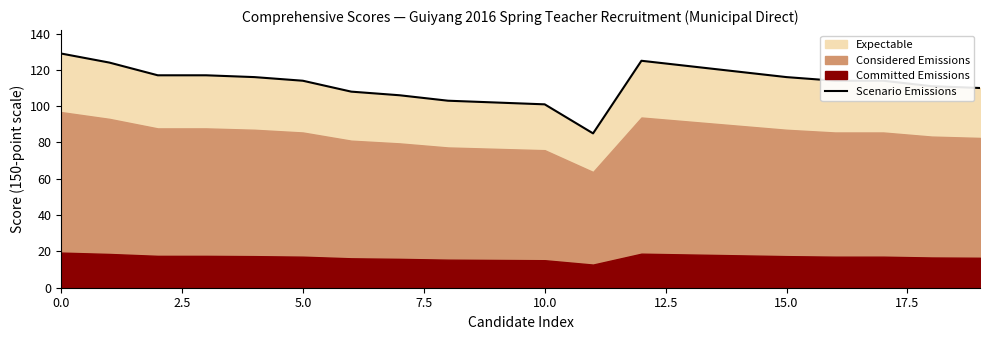

The value at 16 is 73. True or false?

False